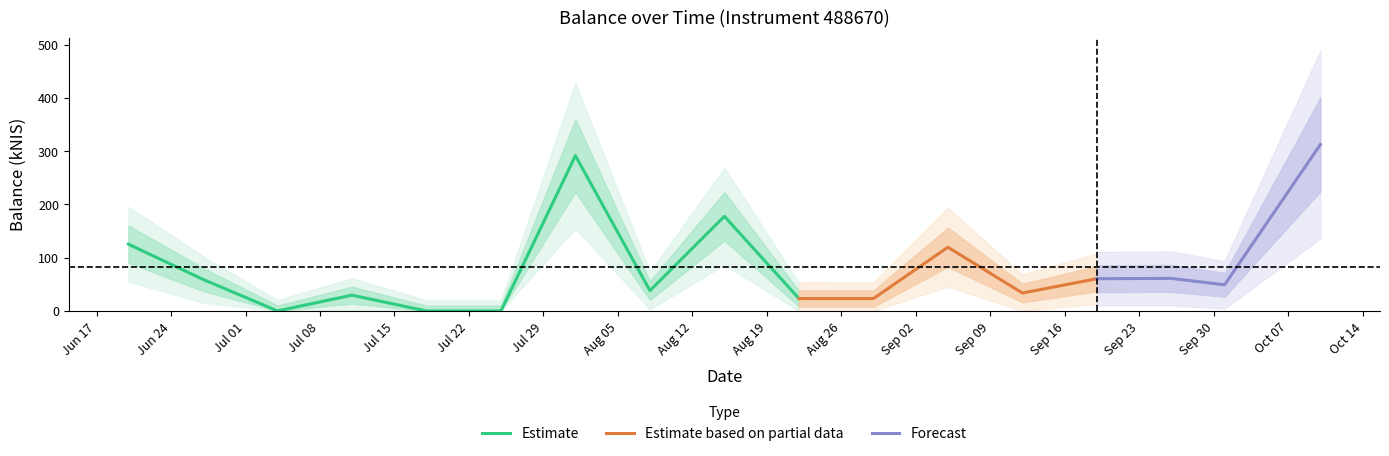

Reading left to right, list all the values displayed in this chart.

125.3	59.3	0.1	29.6	0.0	0.0	291.5	38.2	177.7	23.3	23.3	119.6	33.7	60.6	61.1	49.1	312.4